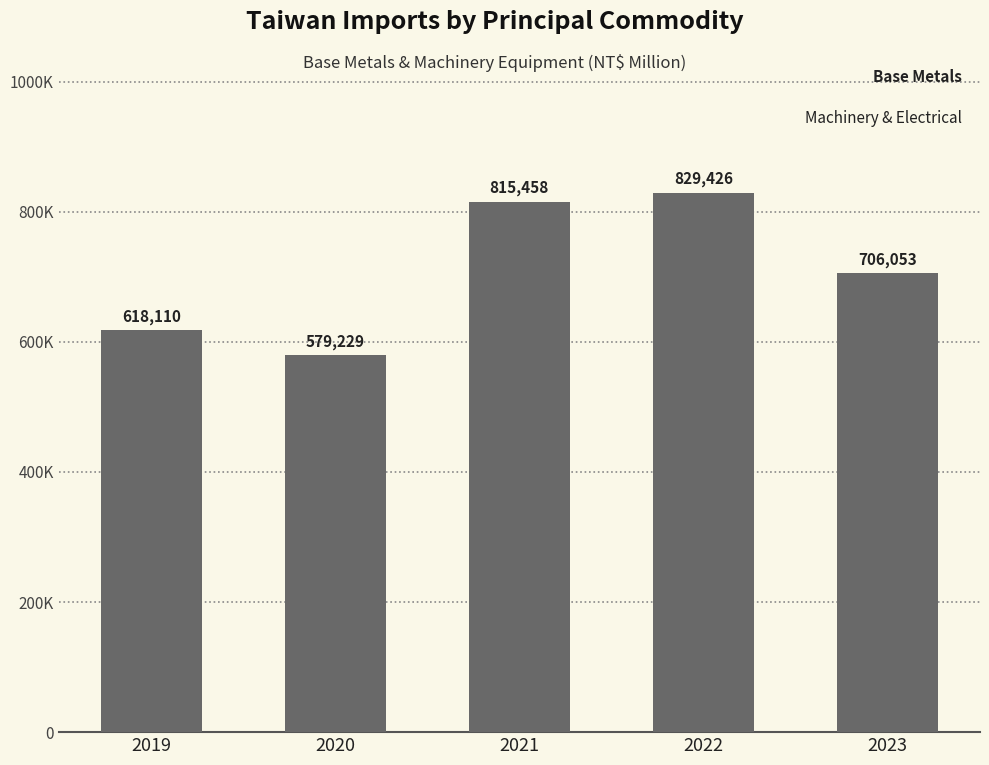

Are the bars horizontal?

No